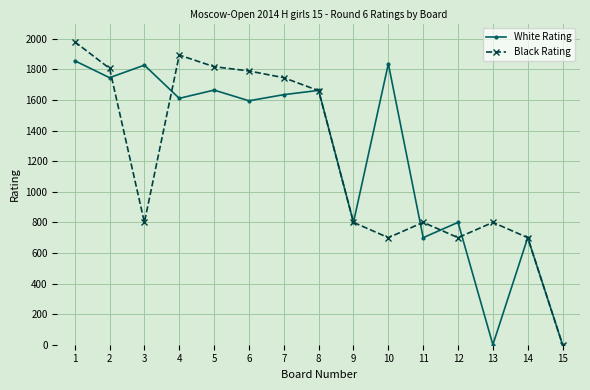

At 4, list the series in order from largest to smallest.

Black Rating, White Rating